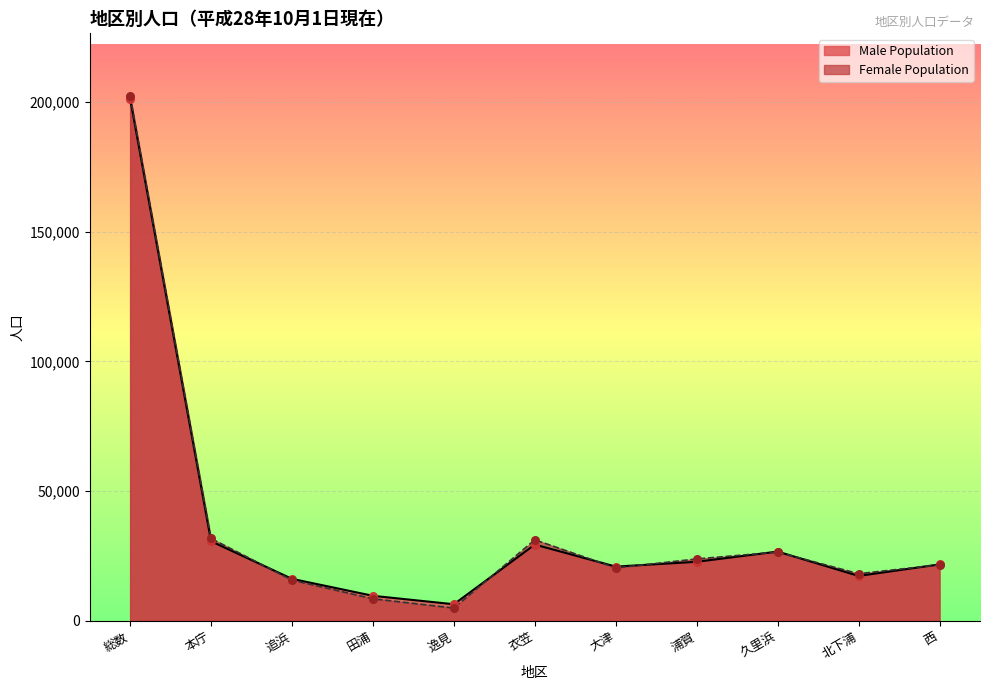

Is the value of Female Population at 追浜 greater than the value of Male Population at 西?

No